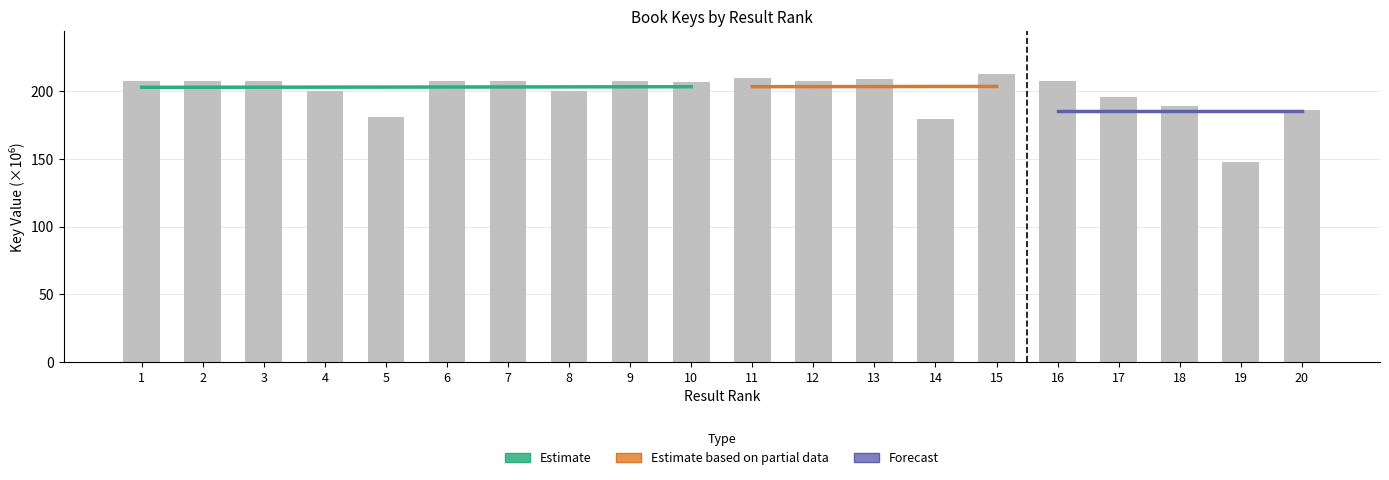

How many values are below 207?

9